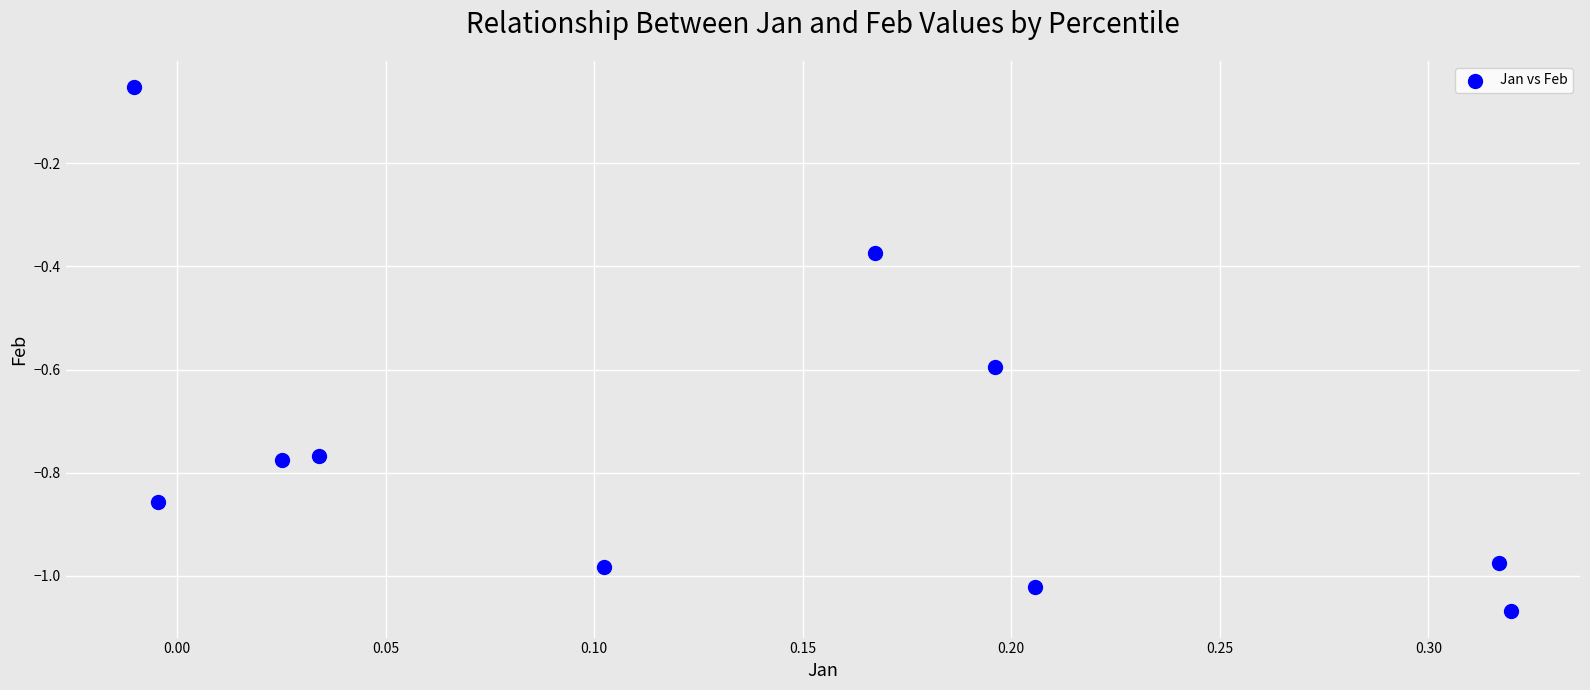

What is the range of X values (max minus min)?

0.3